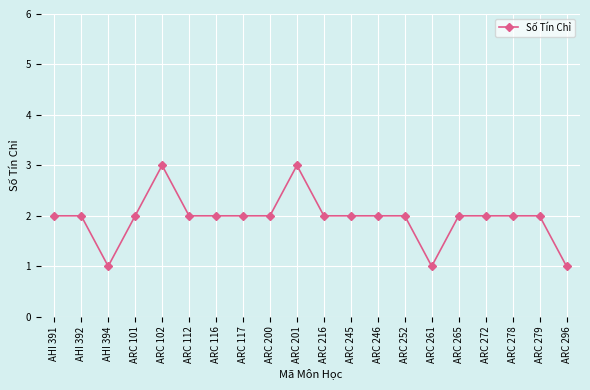

What is the label of the 9th point from the left?

ARC 200